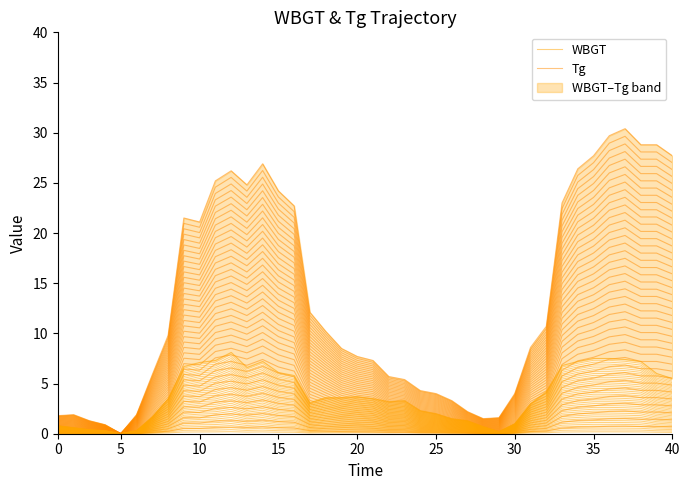

True or false: Tg and WBGT intersect in this chart.

False